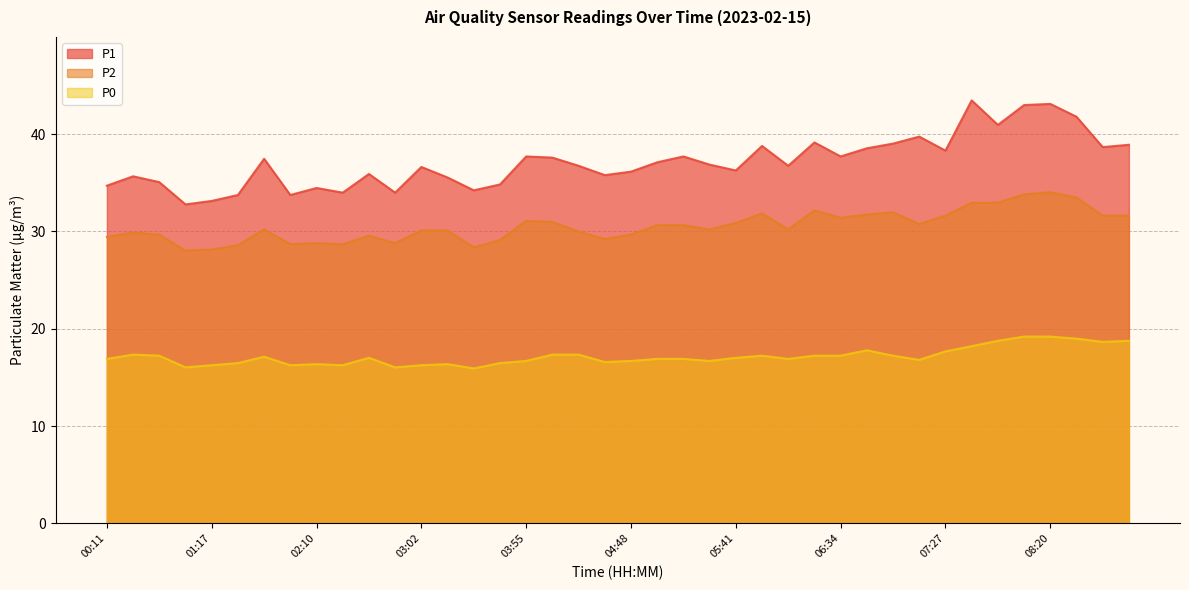

Which series has the largest total across all categories?

P1